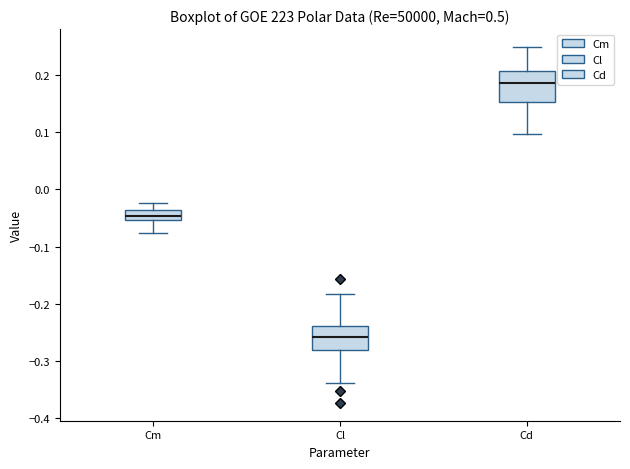

Which box is the tallest, from its lower edge to its upper edge?

Cd